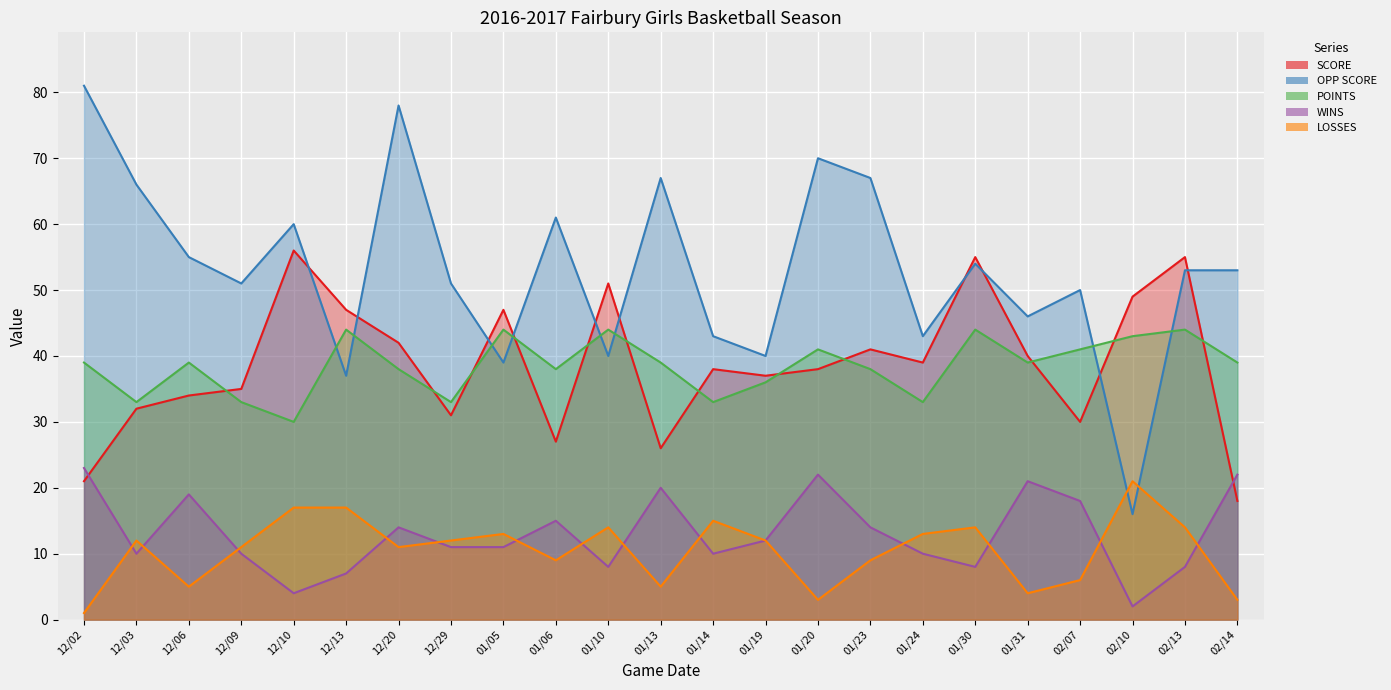

Where does the WINS series first go above 11?

12/02